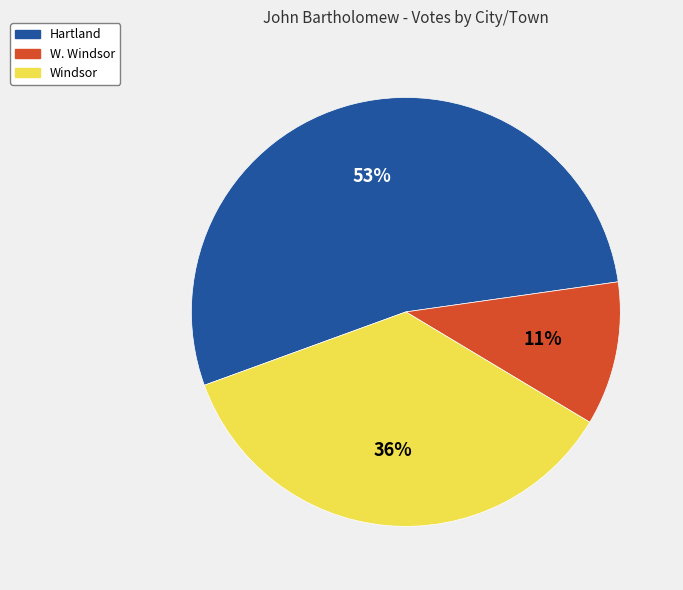

Which slice is the smallest?

W. Windsor